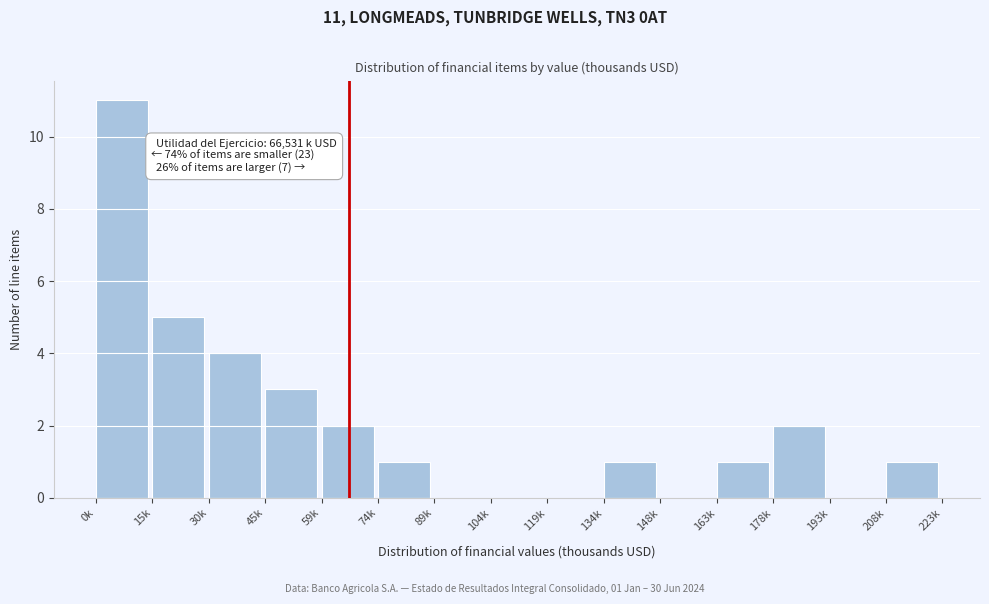

Reading right to left, transcribe all the data shown in this chart.

208k=1	193k=0	178k=2	163k=1	148k=0	134k=1	119k=0	104k=0	89k=0	74k=1	59k=2	45k=3	30k=4	15k=5	0k=11